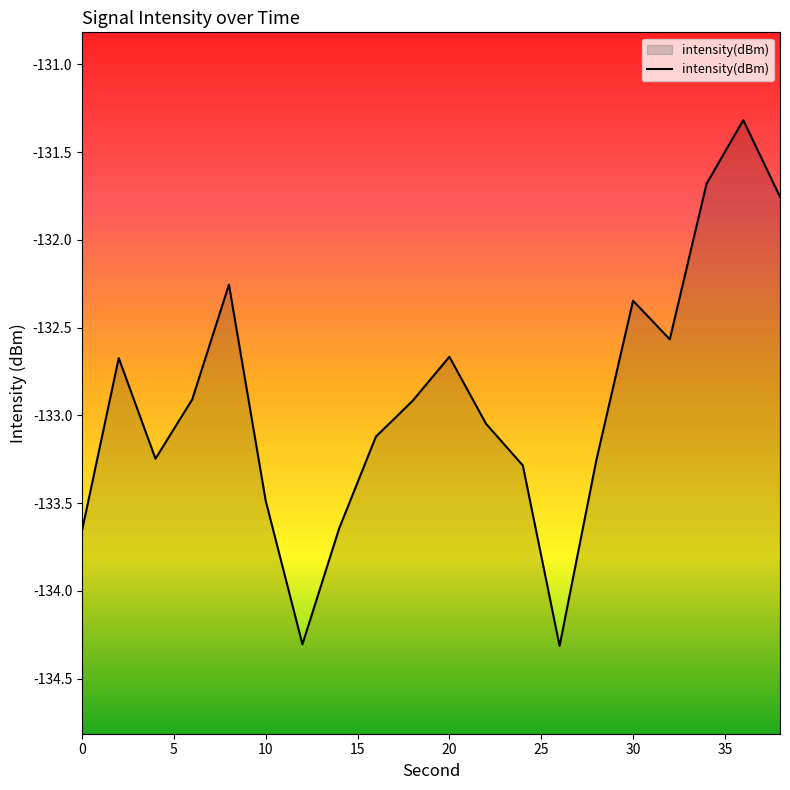

Reading left to right, list all the values displayed in this chart.

-133.7	-132.7	-133.2	-132.9	-132.3	-133.5	-134.3	-133.6	-133.1	-132.9	-132.7	-133.0	-133.3	-134.3	-133.3	-132.3	-132.6	-131.7	-131.3	-131.8